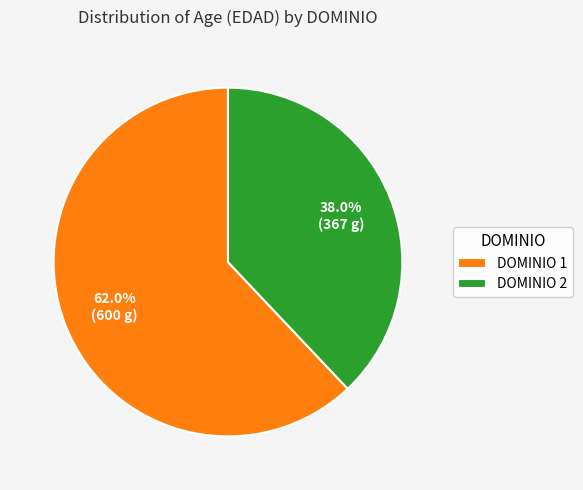

How many segments does this pie chart have?

2